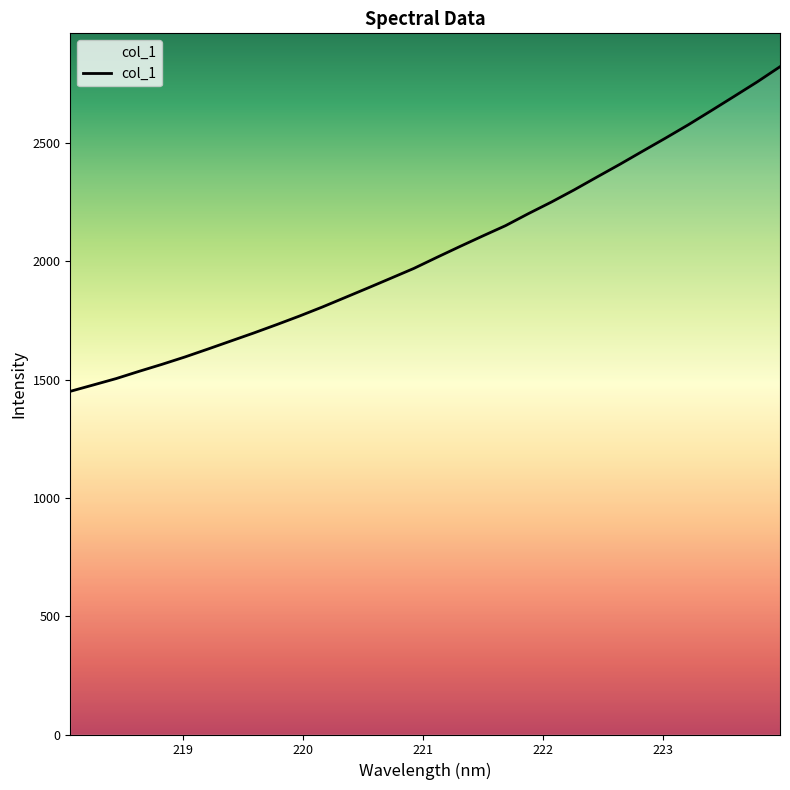

What is the minimum value shown in the chart?

1450.4